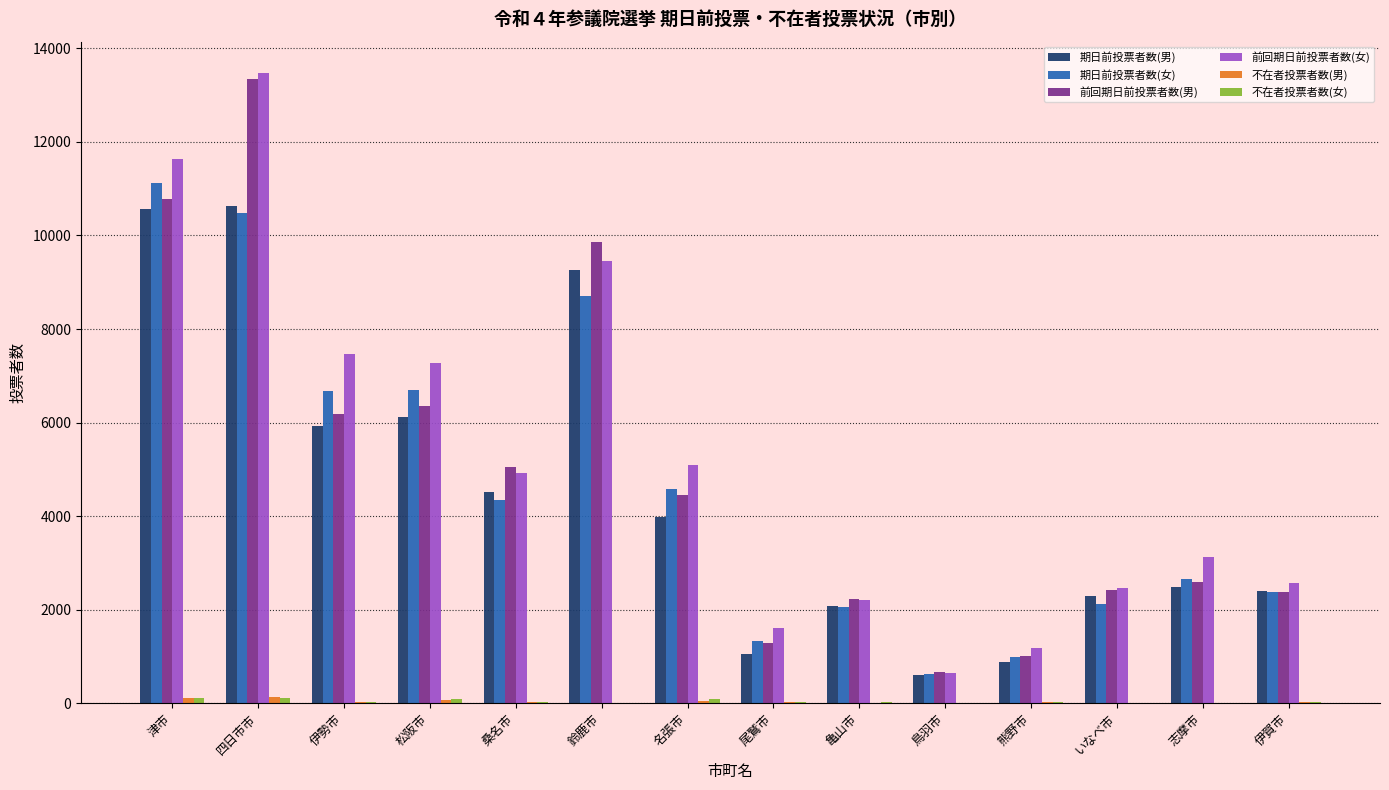

True or false: 前回期日前投票者数(女) has a value of 1490 at 志摩市.

False